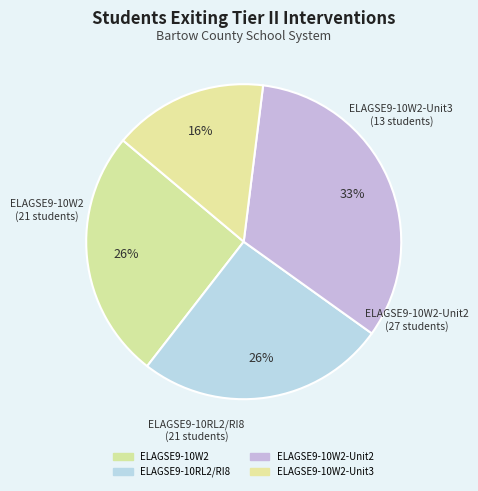

To the nearest percent, what is the average slice percentage?

25%